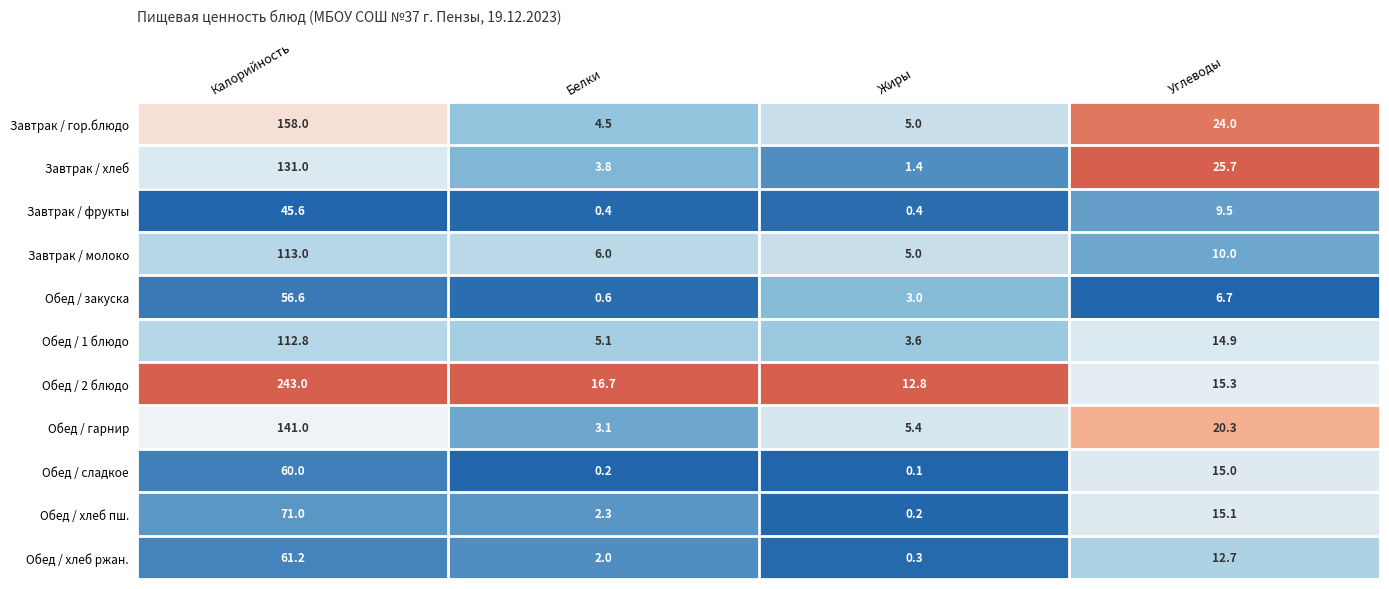

Which series has the largest range (max minus min)?

Обед / 2 блюдо